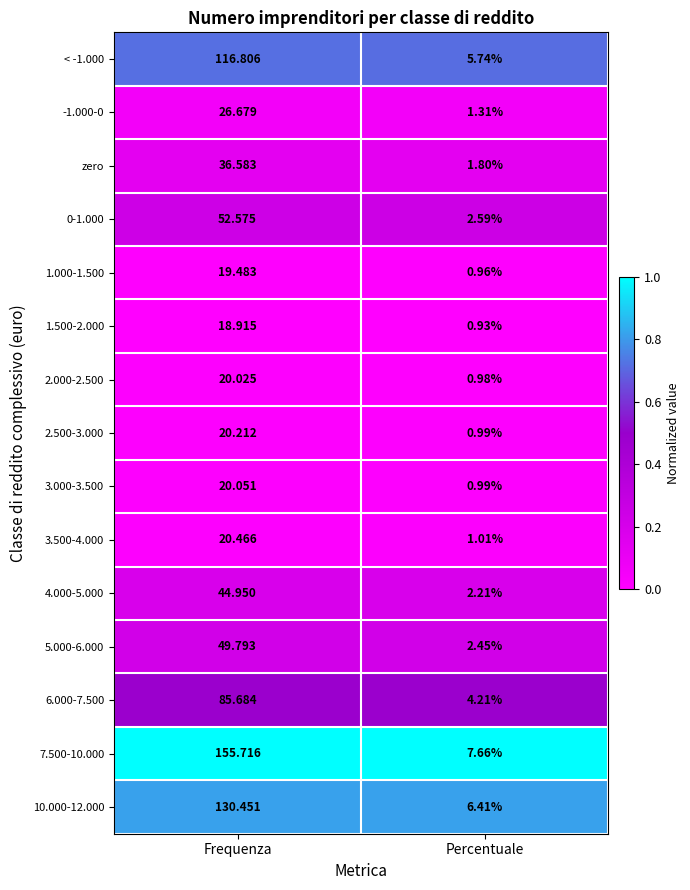

Rank the categories by 3.500-4.000 value from lowest to highest.

Percentuale, Frequenza